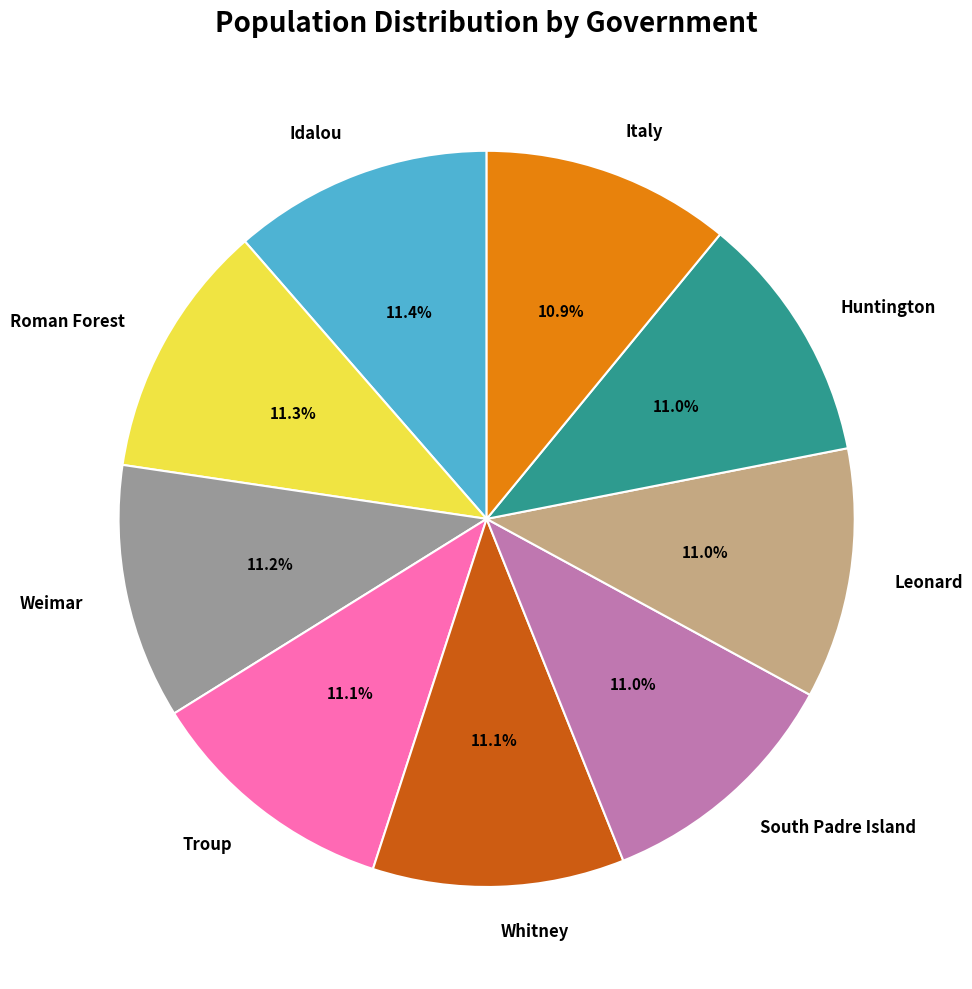

Does South Padre Island represent more than half of the total?

No